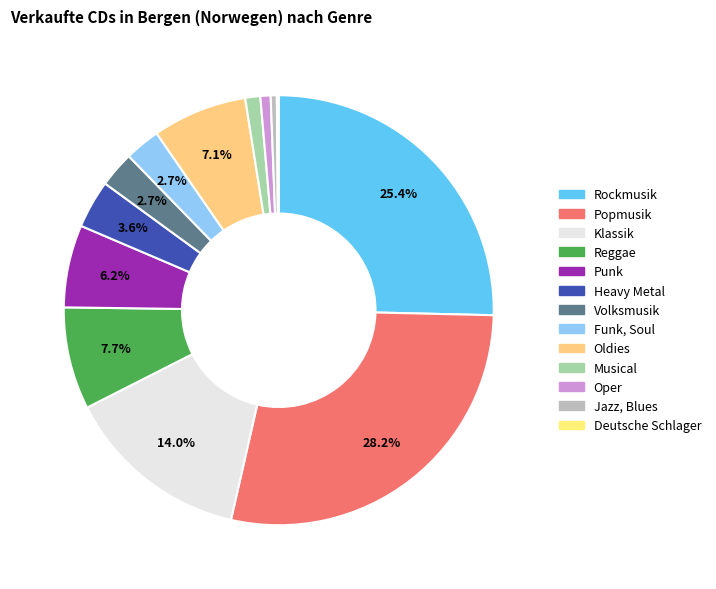

The Oldies slice represents 7% of the pie. True or false?

True